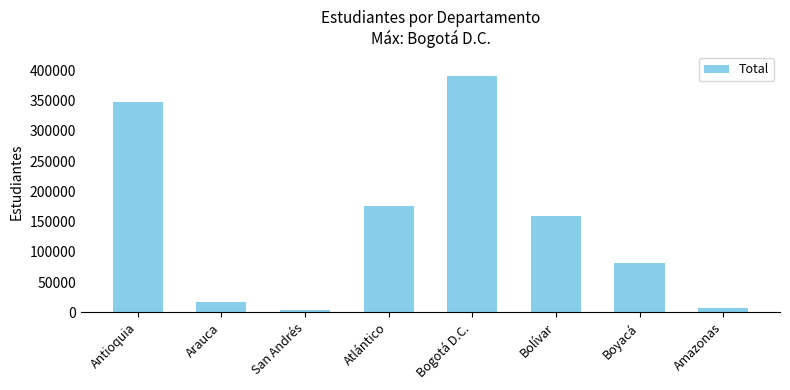

What is the change in value from Arauca to Amazonas?

-10908